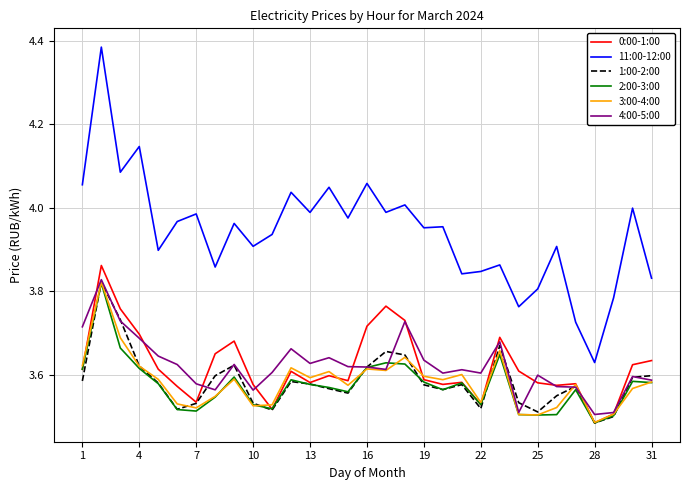

Count the number of data series in this chart.

6